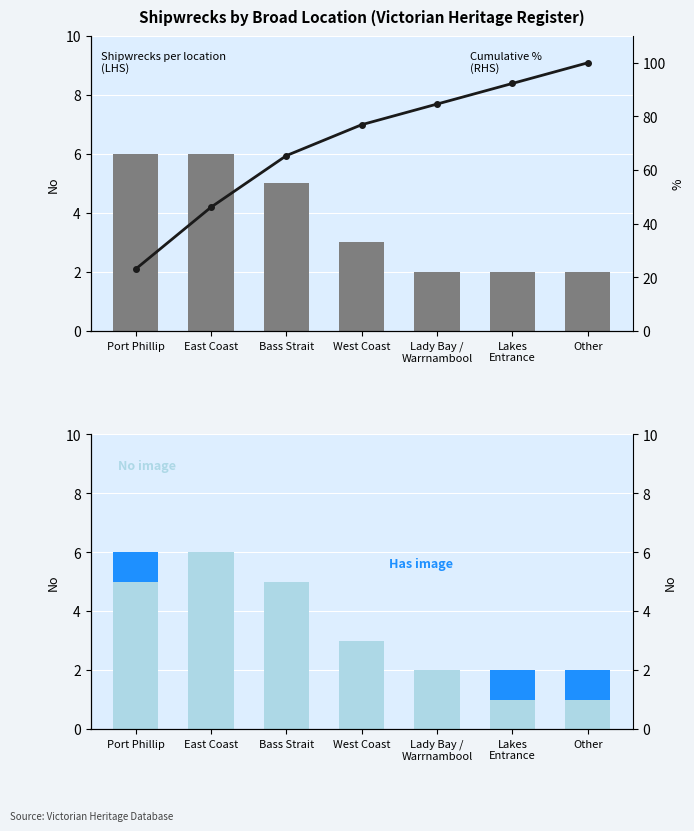

Reading right to left, what are all the values shown in this chart?

Shipwrecks count: Other=2.0	Lakes
Entrance=2.0	Lady Bay /
Warrnambool=2.0	West Coast=3.0	Bass Strait=5.0	East Coast=6.0	Port Phillip=6.0
No image: Other=1.0	Lakes
Entrance=1.0	Lady Bay /
Warrnambool=2.0	West Coast=3.0	Bass Strait=5.0	East Coast=6.0	Port Phillip=5.0
Has image: Other=1.0	Lakes
Entrance=1.0	Lady Bay /
Warrnambool=0.0	West Coast=0.0	Bass Strait=0.0	East Coast=0.0	Port Phillip=1.0
Cumulative %: Other=100.0	Lakes
Entrance=92.3	Lady Bay /
Warrnambool=84.6	West Coast=76.9	Bass Strait=65.4	East Coast=46.2	Port Phillip=23.1